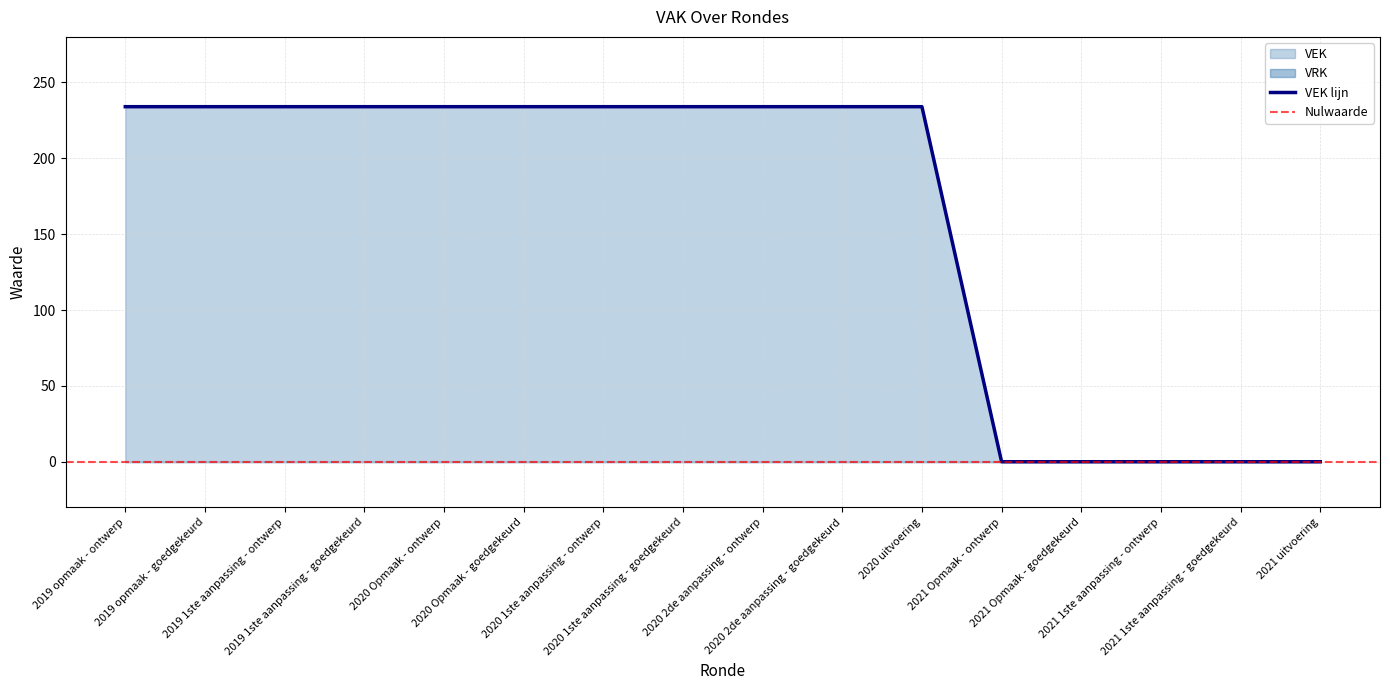

True or false: the data shows 94 at 2019 opmaak - ontwerp.

False